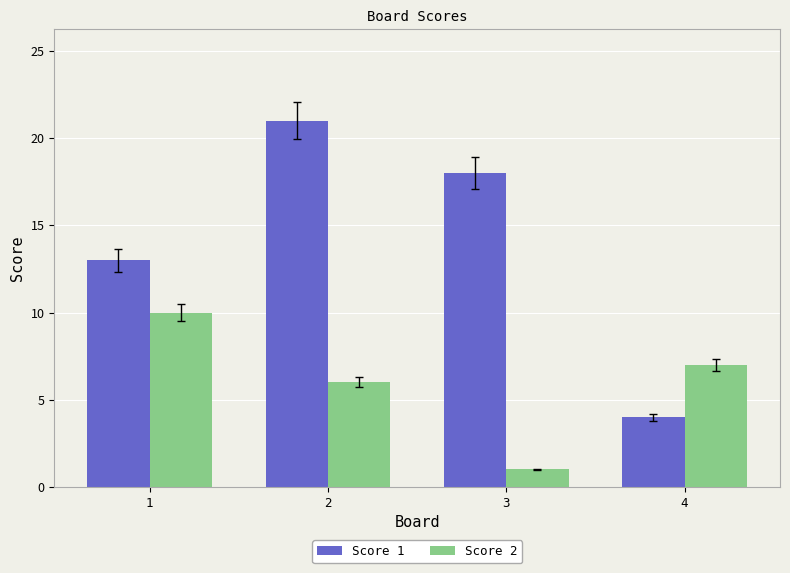

What is the average value of the Score 1 series?

14